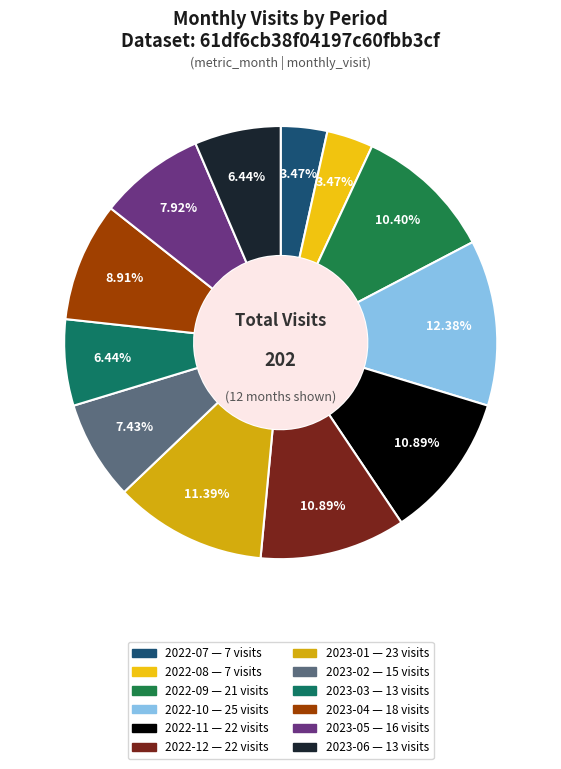

What is the smallest slice in the pie chart?

2022-07